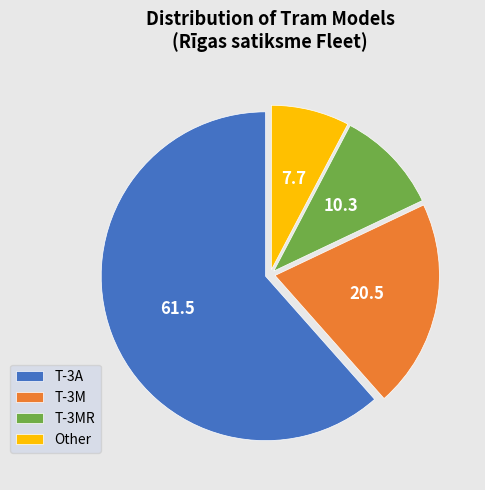

Which category has the smallest portion of the pie?

Other